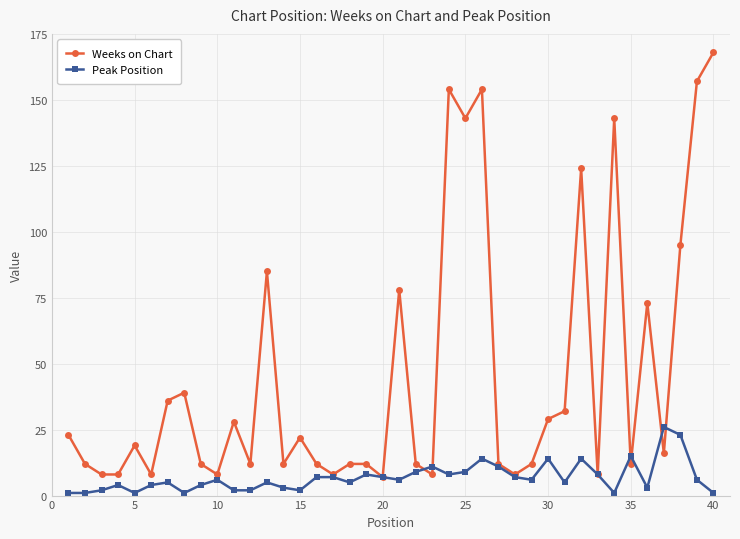

Which series has the largest total across all categories?

Weeks on Chart